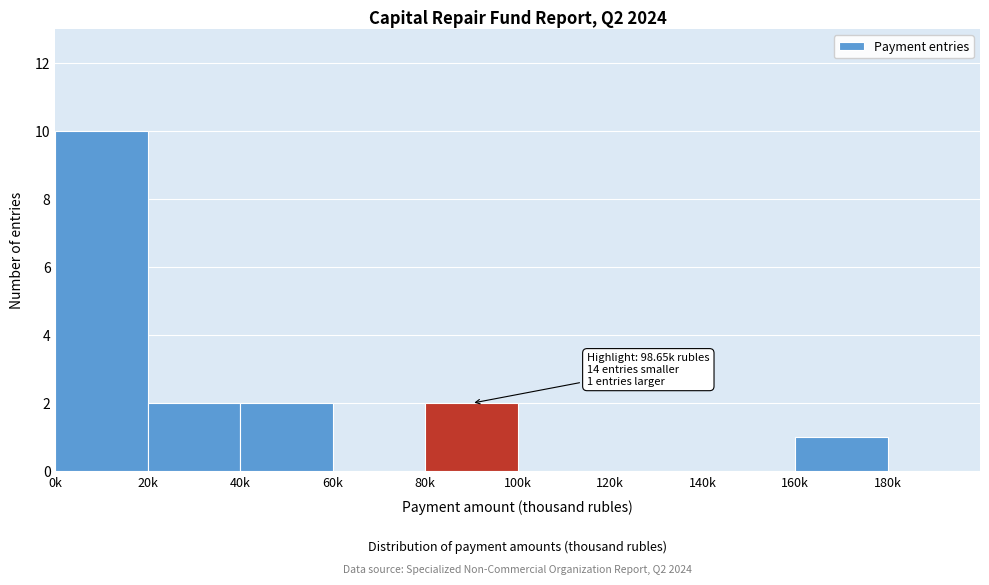

Reading left to right, extract all data points from this chart.

0k=10	20k=2	40k=2	60k=0	80k=2	100k=0	120k=0	140k=0	160k=1	180k=0